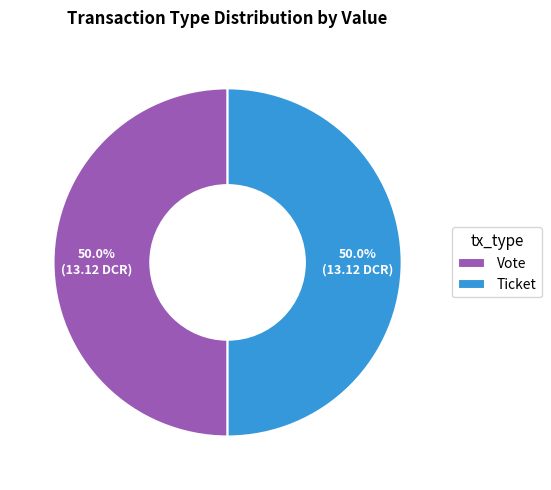

What is the ratio of the value at Vote to the value at Ticket?

1.0